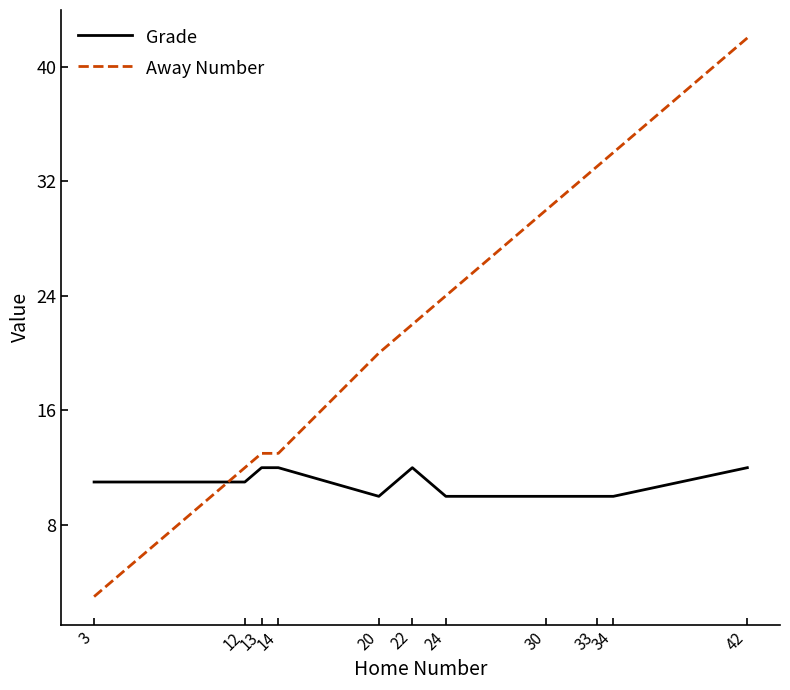

What is the spread (max minus min) of values at 12?

1